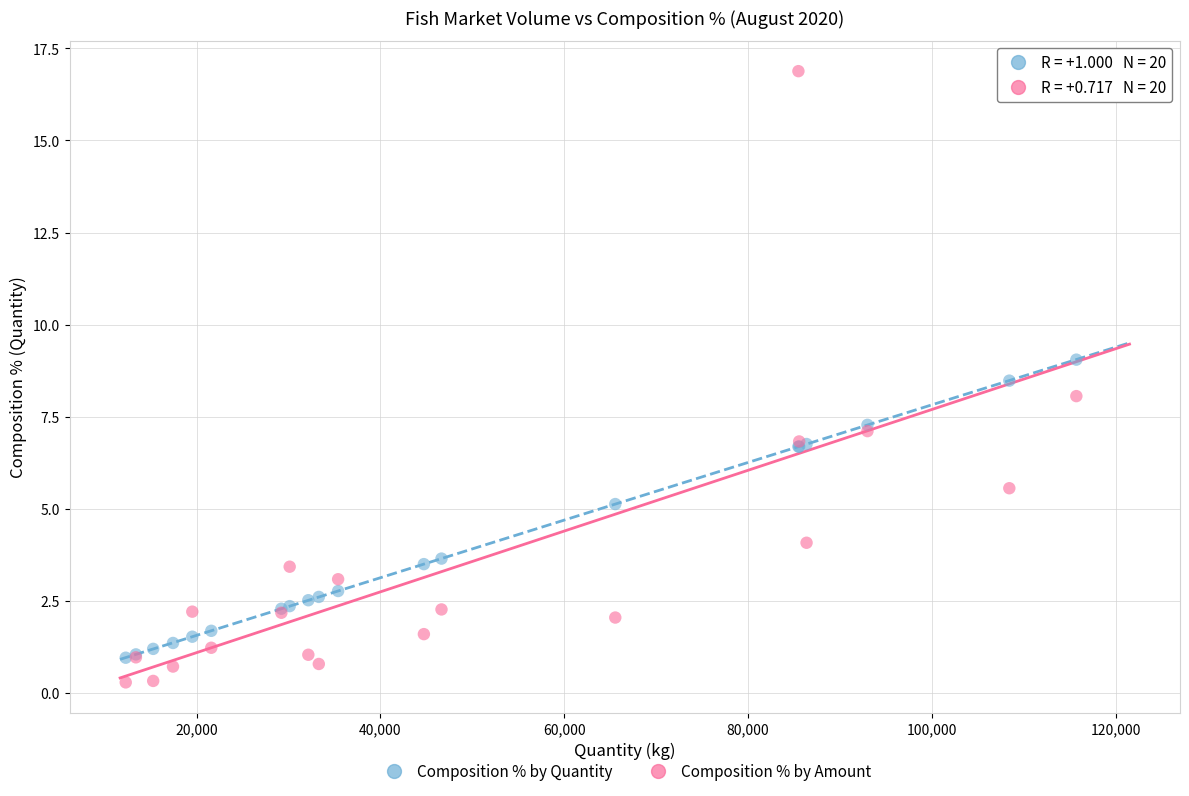

Which series has the largest Y range (max minus min)?

Composition % by Amount